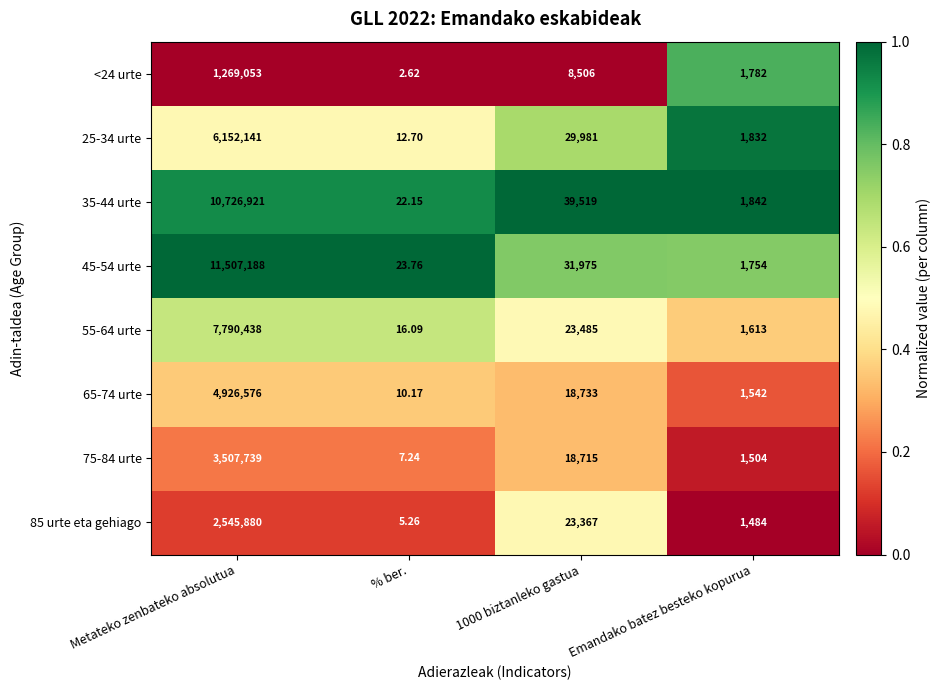

At which label does 75-84 urte reach its peak?

Metateko zenbateko absolutua